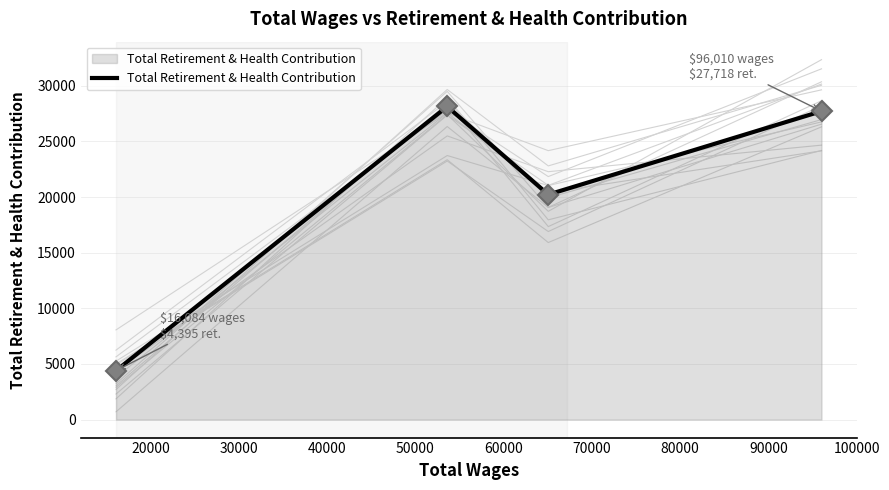

Count the number of values greater than 27718.

1